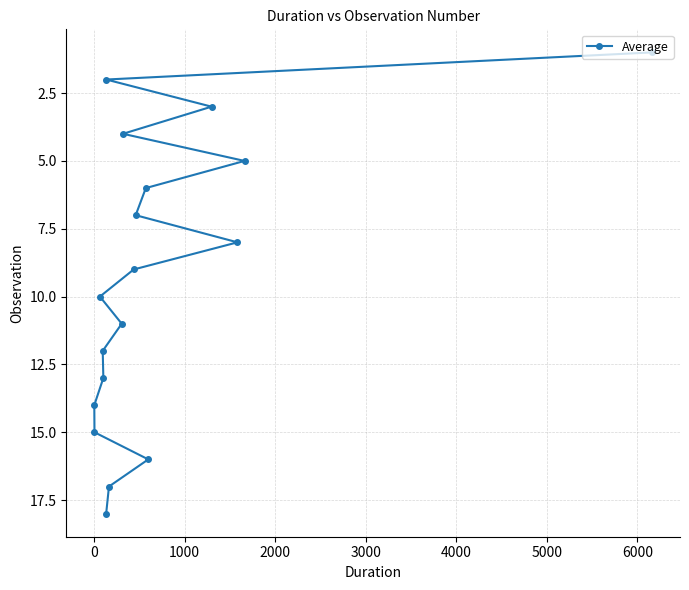

What is the maximum value shown in the chart?

18